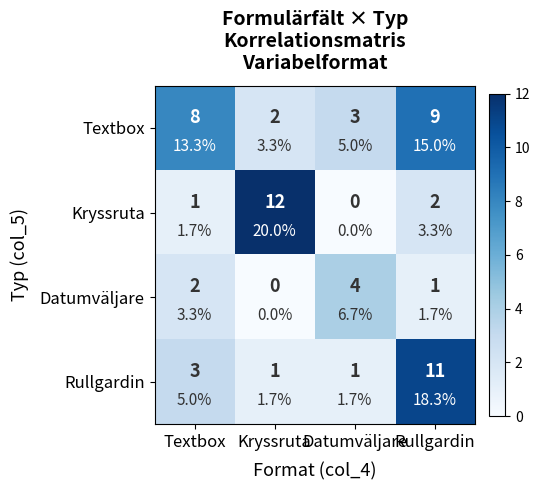

Which series has the largest total across all categories?

Textbox